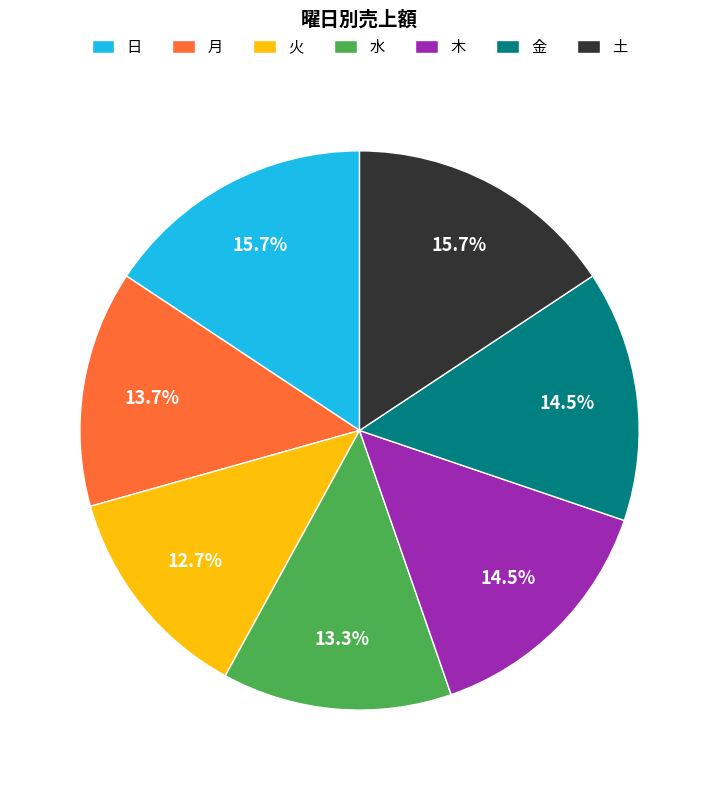

Combined, what portion of the pie is 月 and 水?

27.0%